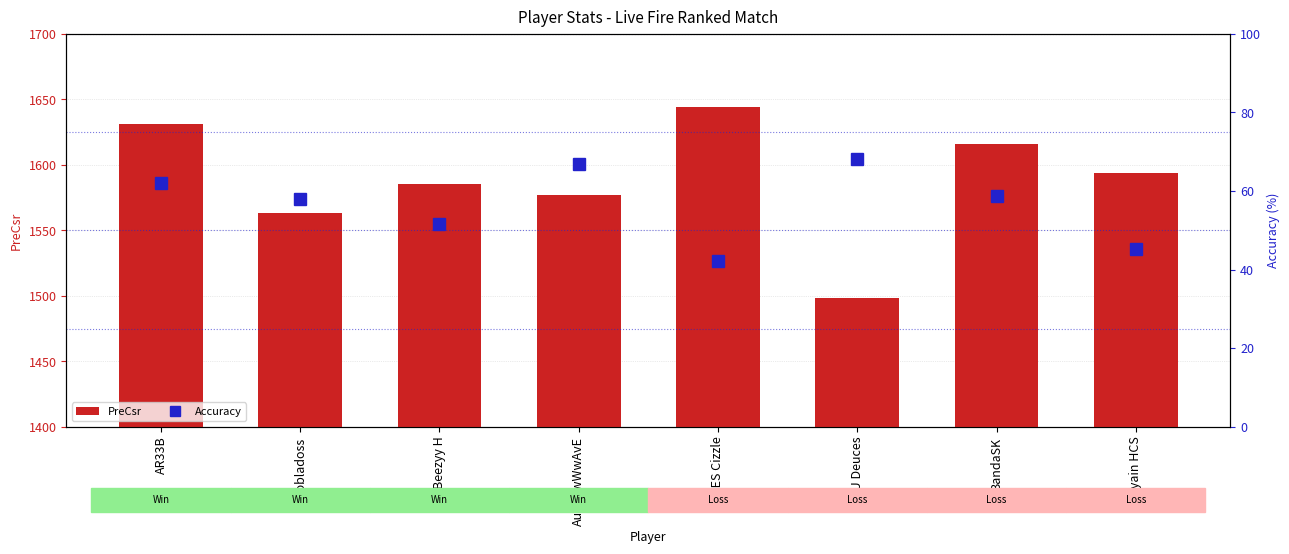

What is the sum of the PreCsr values at AES Cizzle and Dobladoss?

3207